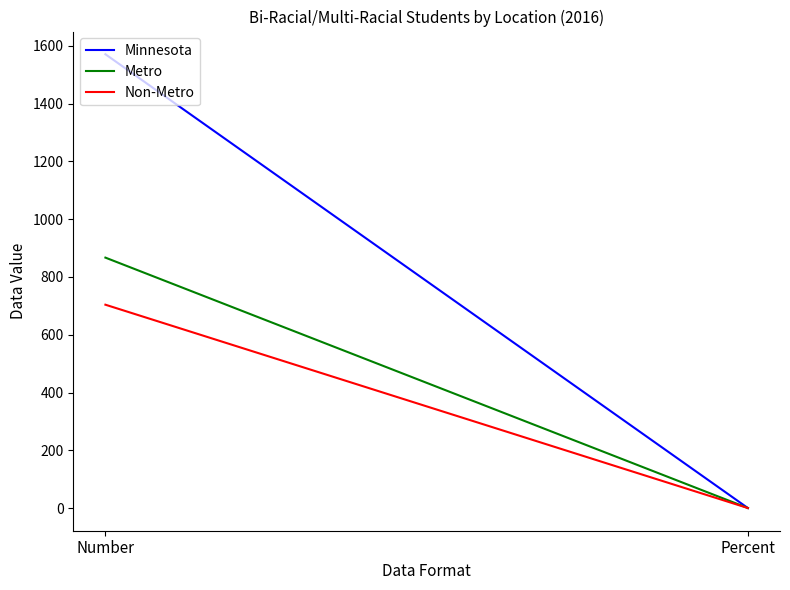

List the series in order of their peak value, lowest first.

Non-Metro, Metro, Minnesota